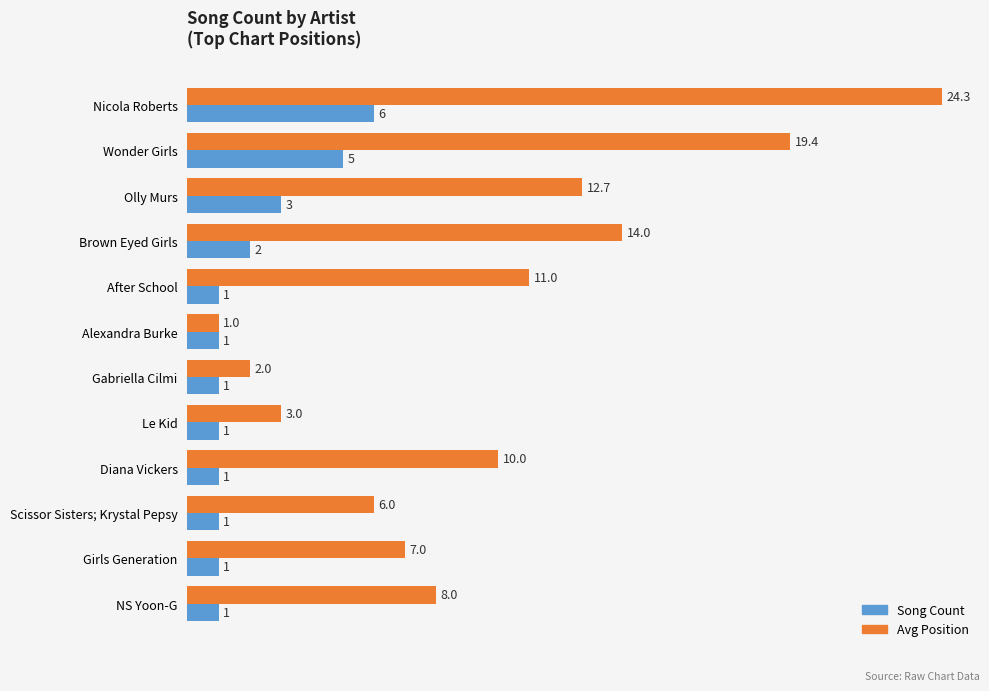

What is the difference between the maximum and minimum values in the Song Count series?

5.0